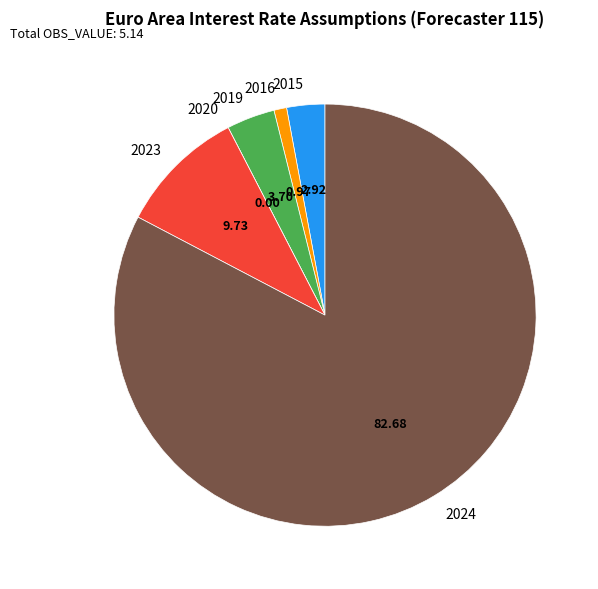

Is there any slice that represents more than half of the pie?

Yes